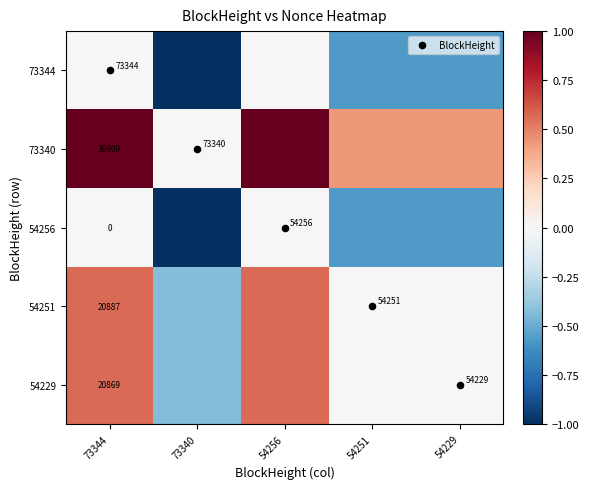

Which series has the widest spread of values?

BlockHeight